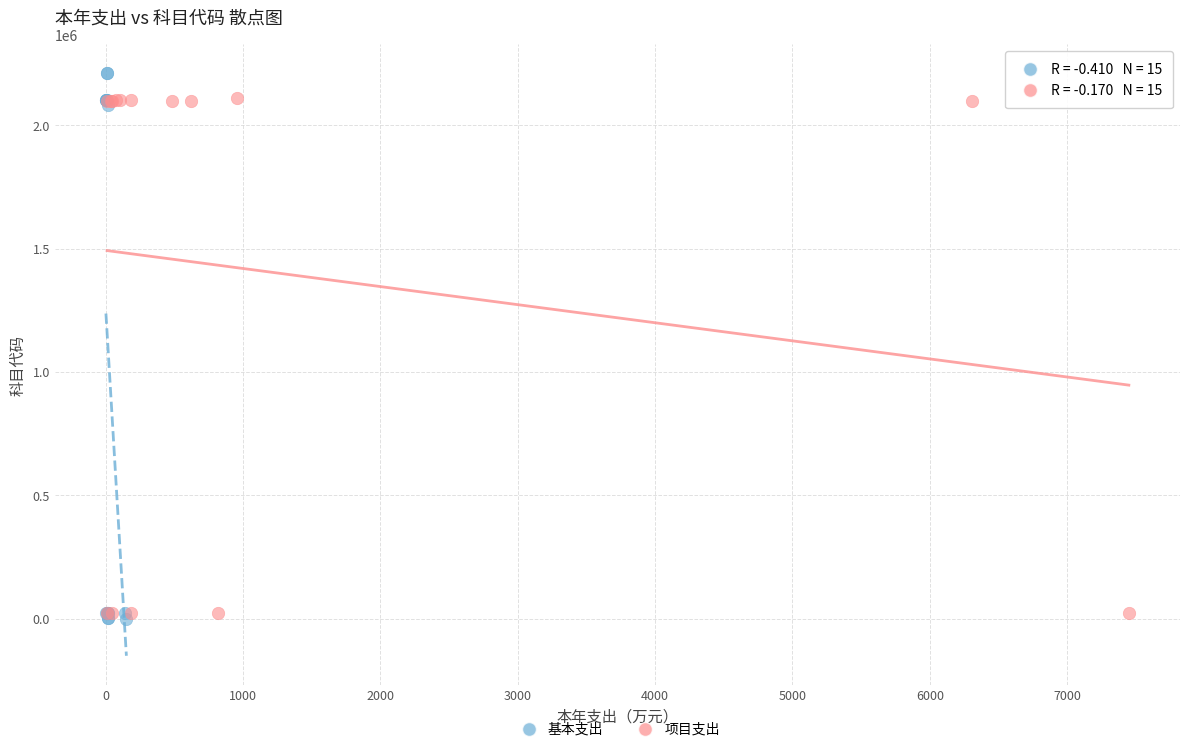

Which series has the widest spread of Y values?

基本支出